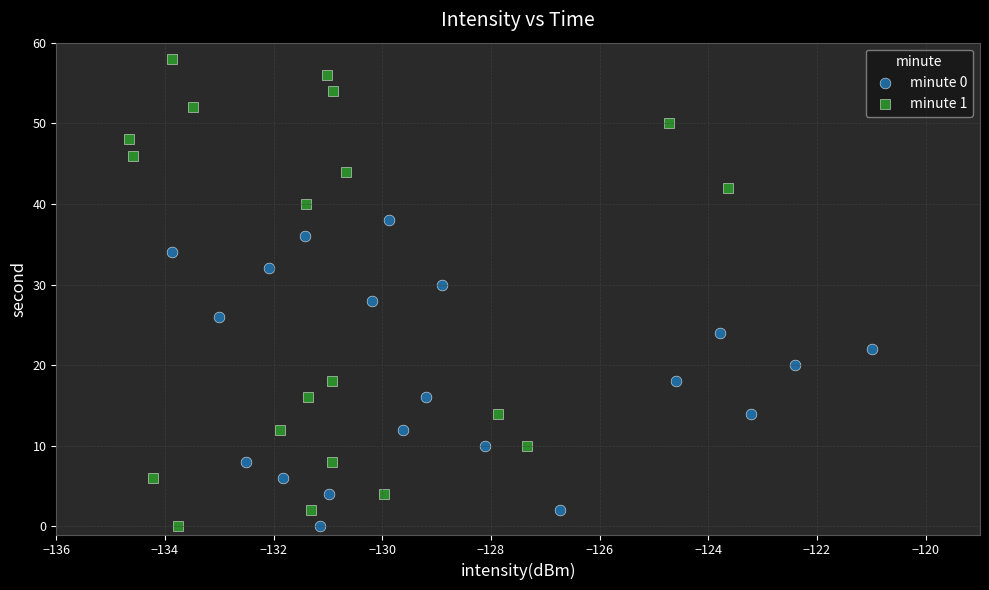

Which series has the widest spread of Y values?

minute 1